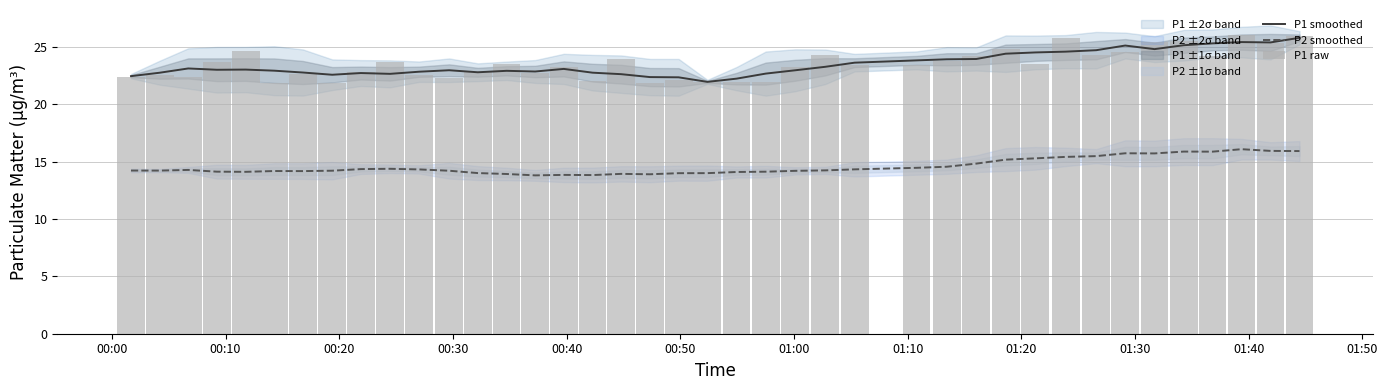

What position from the left is 00:50?

6